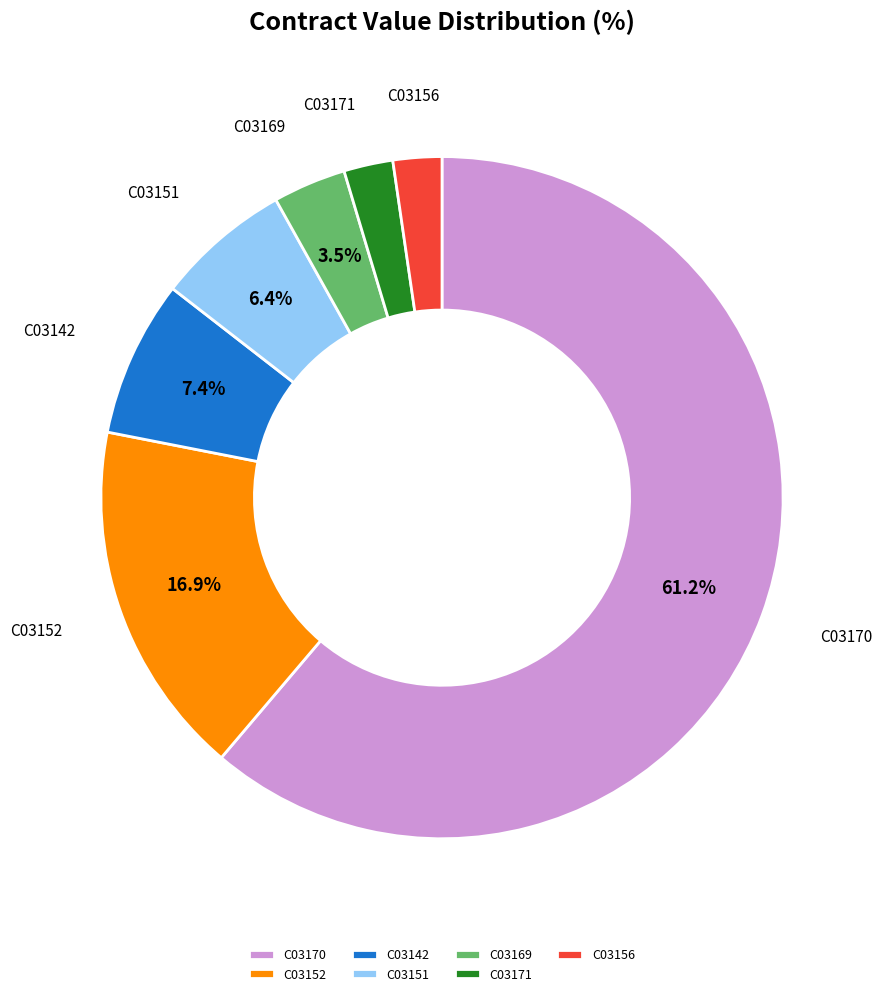

True or false: C03171 accounts for 11% of the total.

False